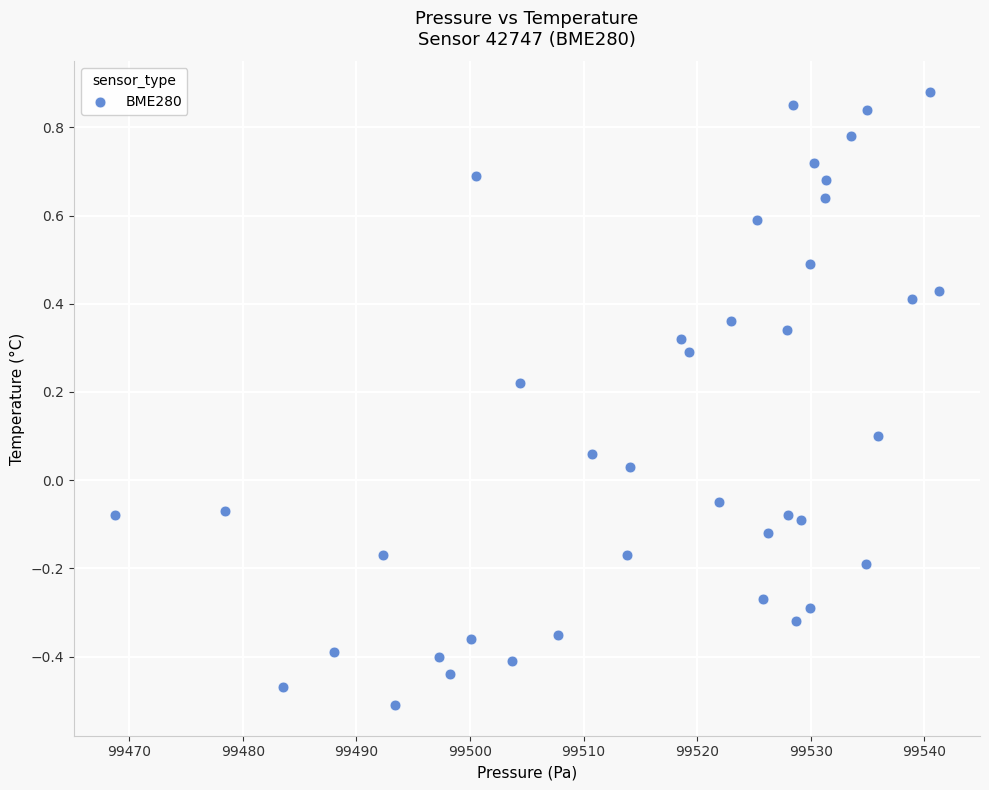

What is the range of X values (max minus min)?

72.5